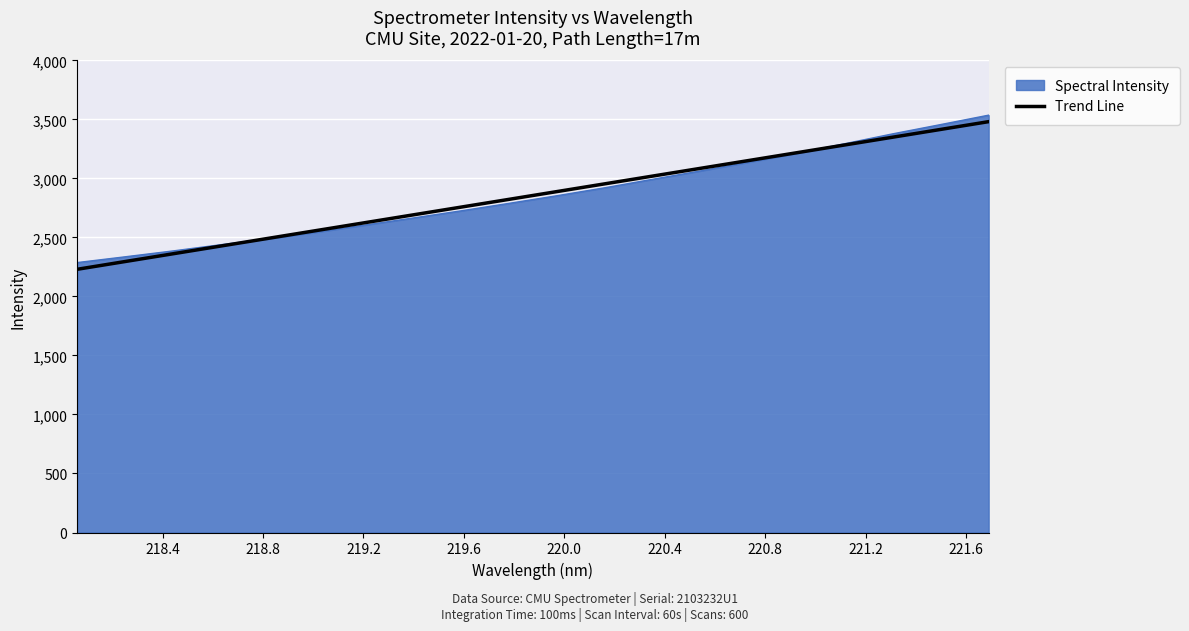

What is the lowest value of the Spectral Intensity series?

2287.3